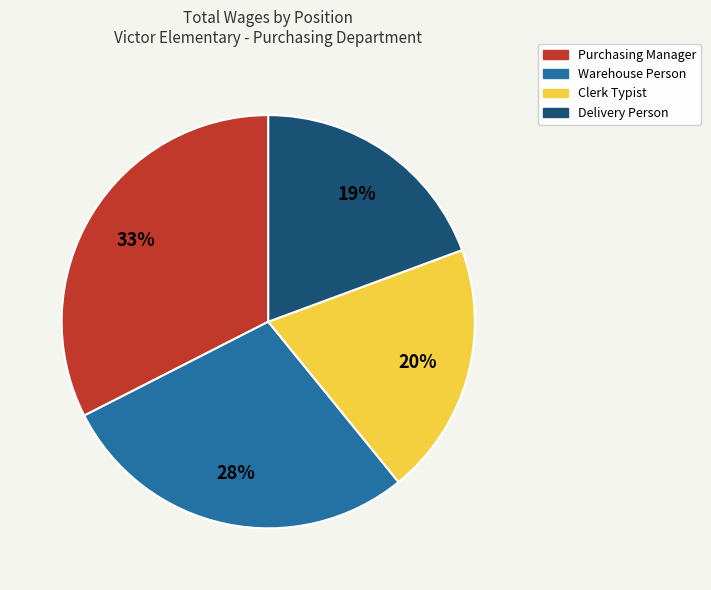

To the nearest percent, what is the average slice percentage?

25%